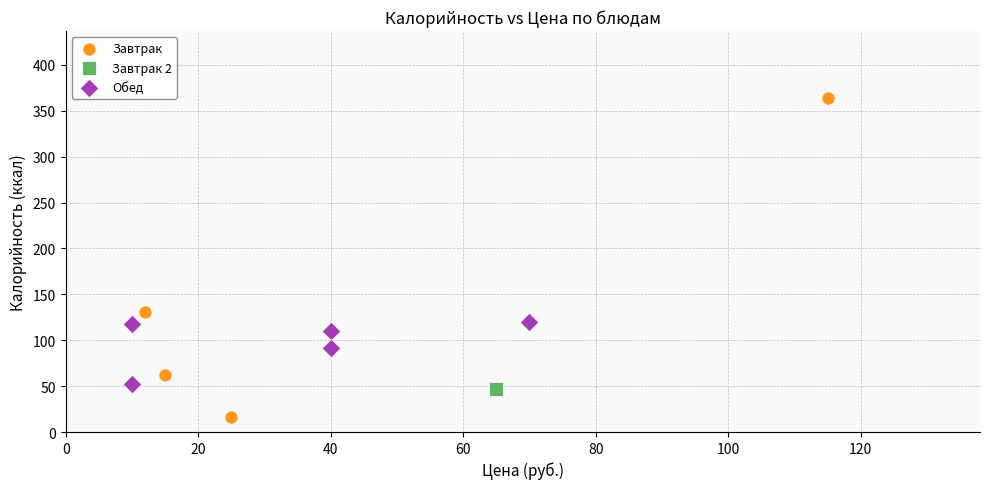

Which series contains the highest Y value?

Завтрак